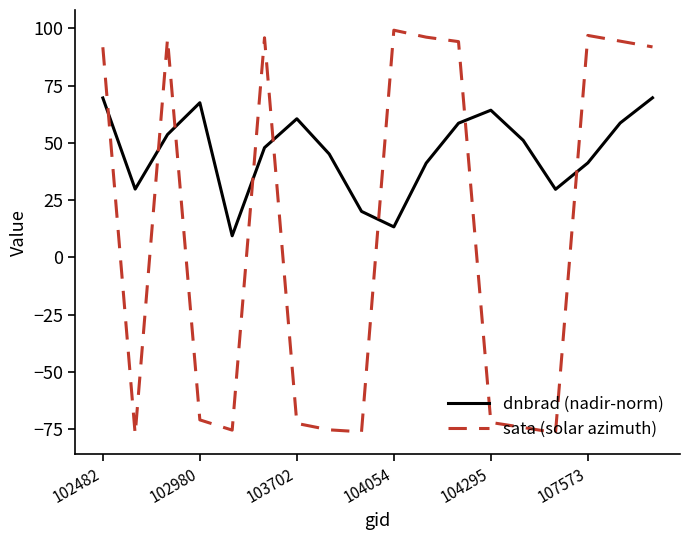

Which series has the largest total across all categories?

dnbrad (nadir-norm)